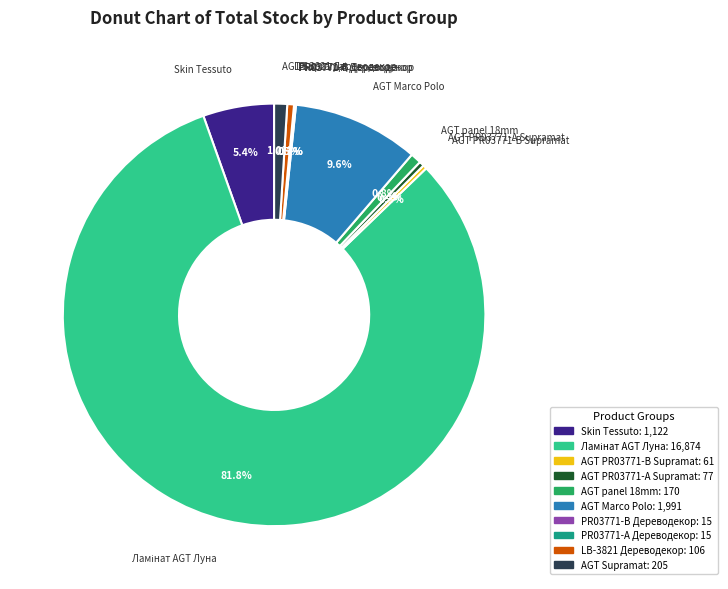

Does any single category account for the majority?

Yes